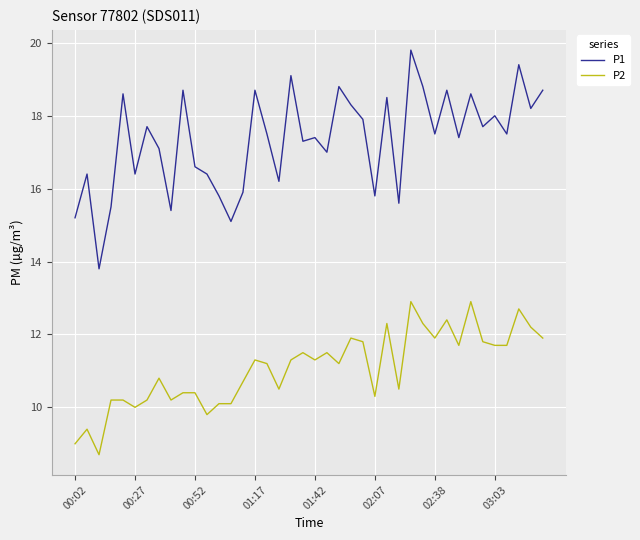

What is the difference between the maximum and minimum values in the P1 series?

6.0